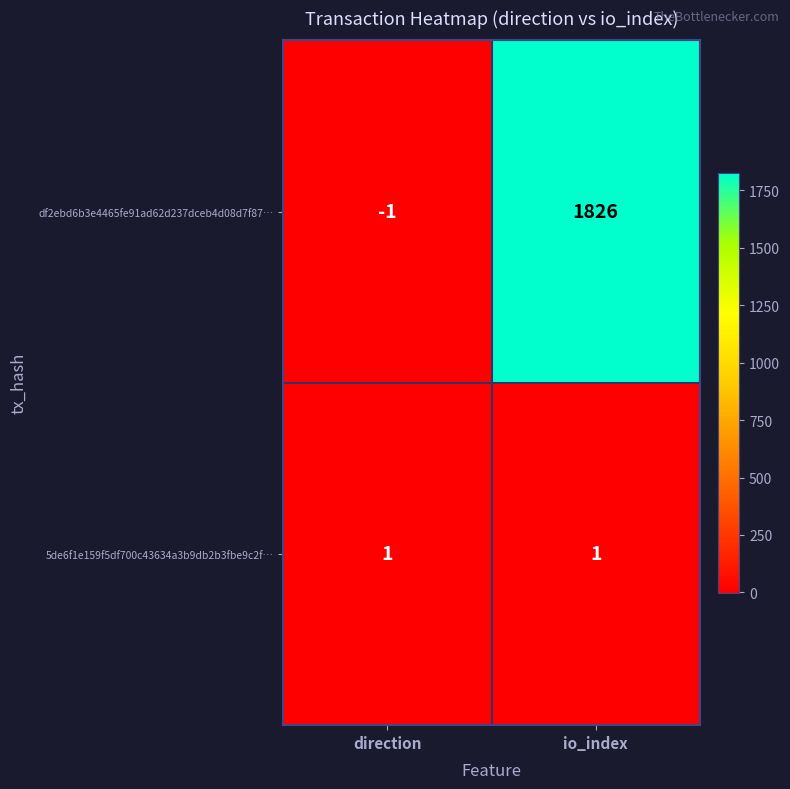

Is it true that 5de6f1e159f5df700c43634a3b9db2b3fbe9c2f… equals 1 at io_index?

True